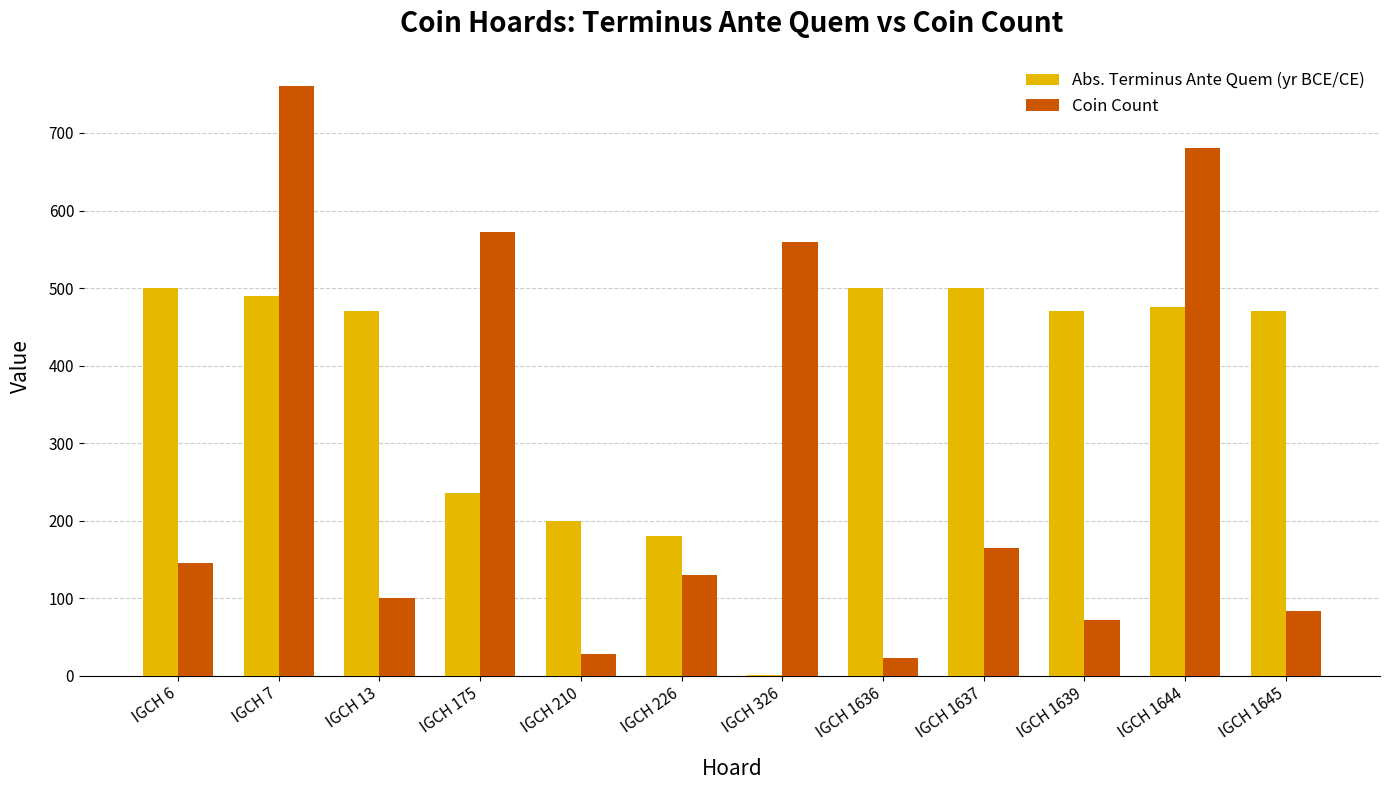

What is the total value across all series at IGCH 210?

228